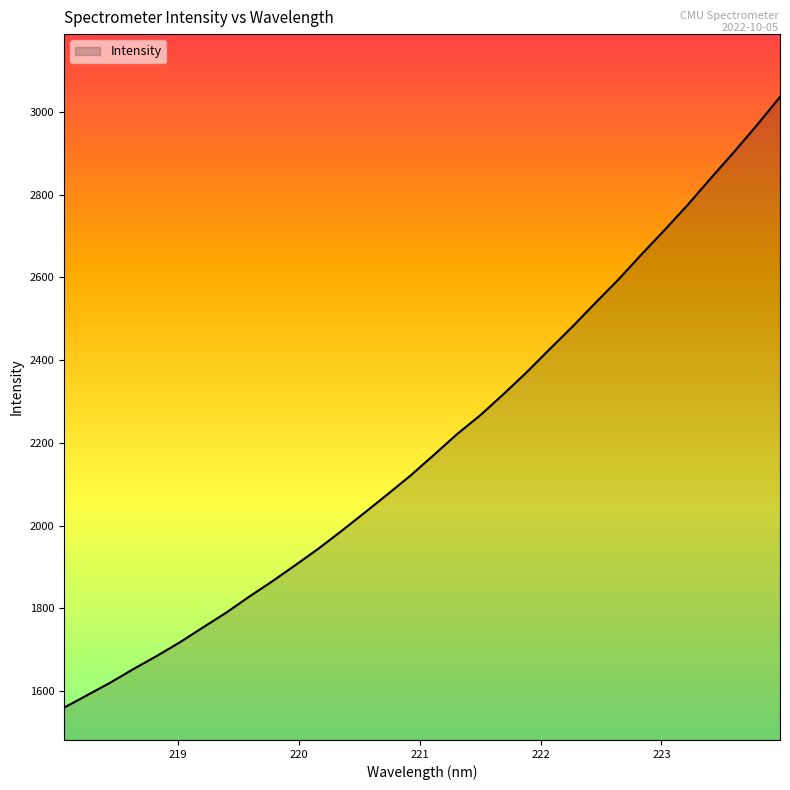

What is the maximum value shown in the chart?

3035.8